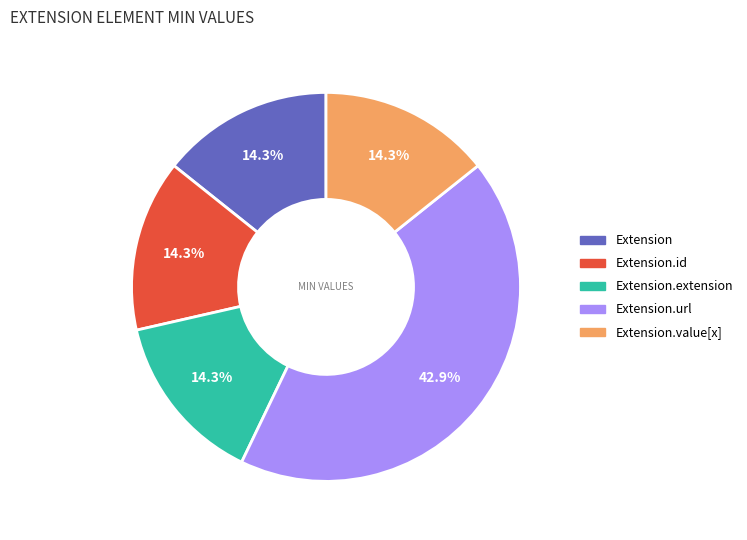

Is there a majority slice in this chart?

No